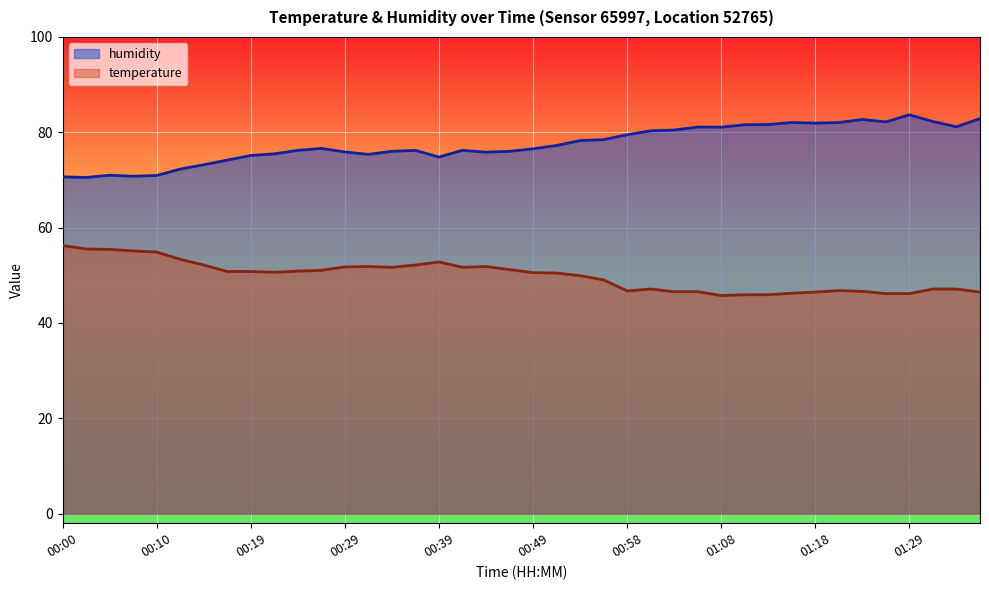

True or false: humidity has a value of 78.3 at 00:54.

True